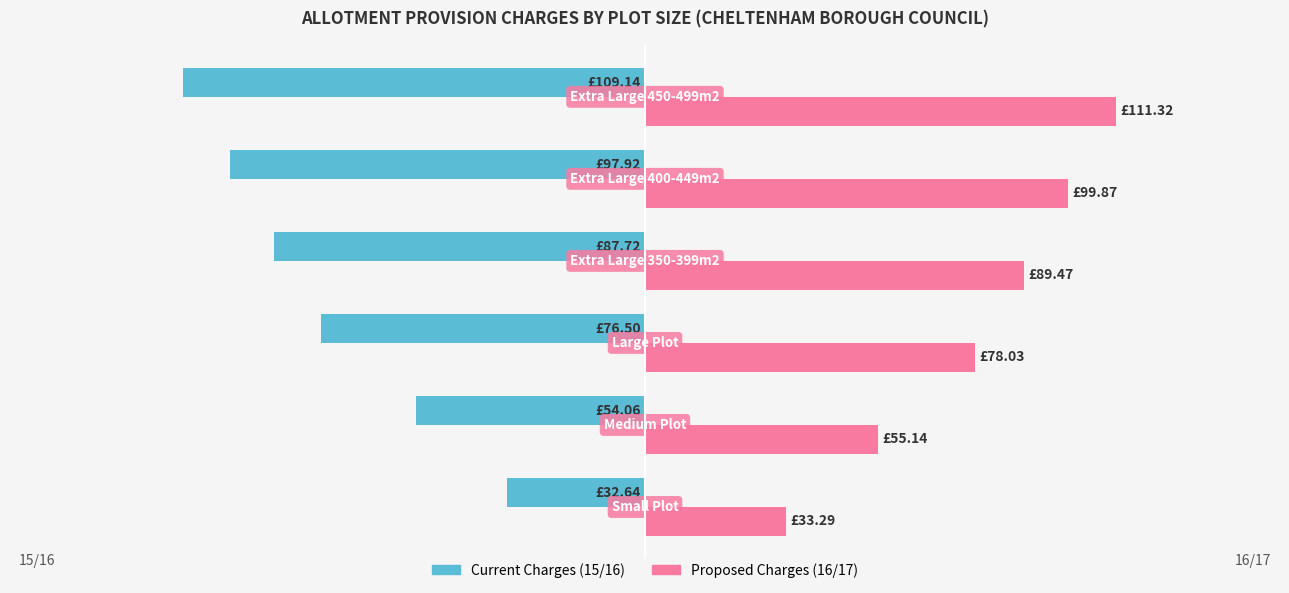

How many groups of bars are there?

6